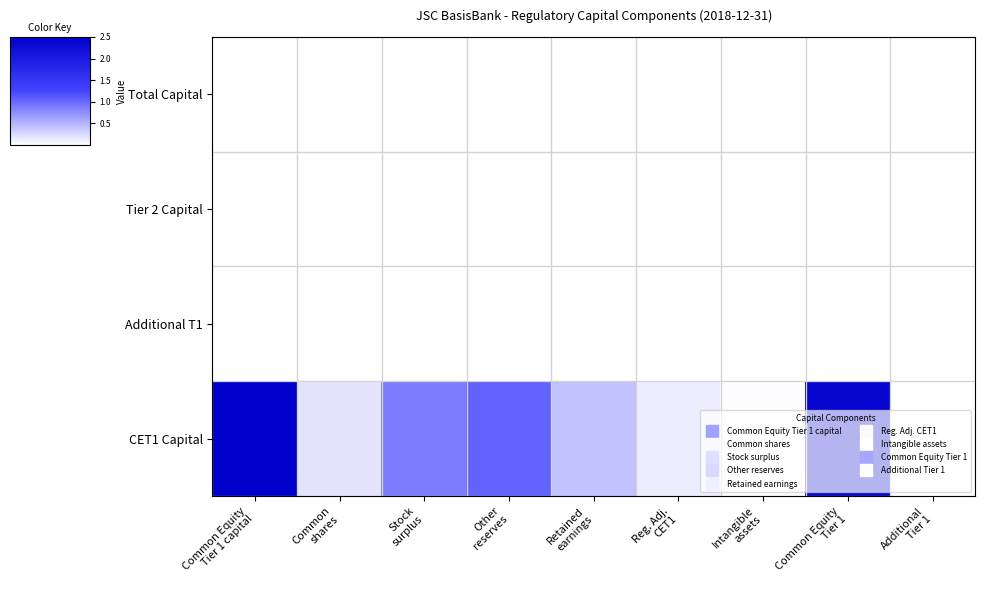

Reading left to right, extract all data points from this chart.

CET1 Capital: Common Equity
Tier 1 capital=2.5	Common
shares=0.2	Stock
surplus=0.9	Other
reserves=1.0	Retained
earnings=0.4	Reg. Adj.
CET1=0.1	Intangible
assets=0.0	Common Equity
Tier 1=2.4	Additional
Tier 1=0.0
Additional T1: Common Equity
Tier 1 capital=0.0	Common
shares=0.0	Stock
surplus=0.0	Other
reserves=0.0	Retained
earnings=0.0	Reg. Adj.
CET1=0.0	Intangible
assets=0.0	Common Equity
Tier 1=0.0	Additional
Tier 1=0.0
Tier 2 Capital: Common Equity
Tier 1 capital=0.0	Common
shares=0.0	Stock
surplus=0.0	Other
reserves=0.0	Retained
earnings=0.0	Reg. Adj.
CET1=0.0	Intangible
assets=0.0	Common Equity
Tier 1=0.0	Additional
Tier 1=0.0
Total Capital: Common Equity
Tier 1 capital=0.0	Common
shares=0.0	Stock
surplus=0.0	Other
reserves=0.0	Retained
earnings=0.0	Reg. Adj.
CET1=0.0	Intangible
assets=0.0	Common Equity
Tier 1=0.0	Additional
Tier 1=0.0